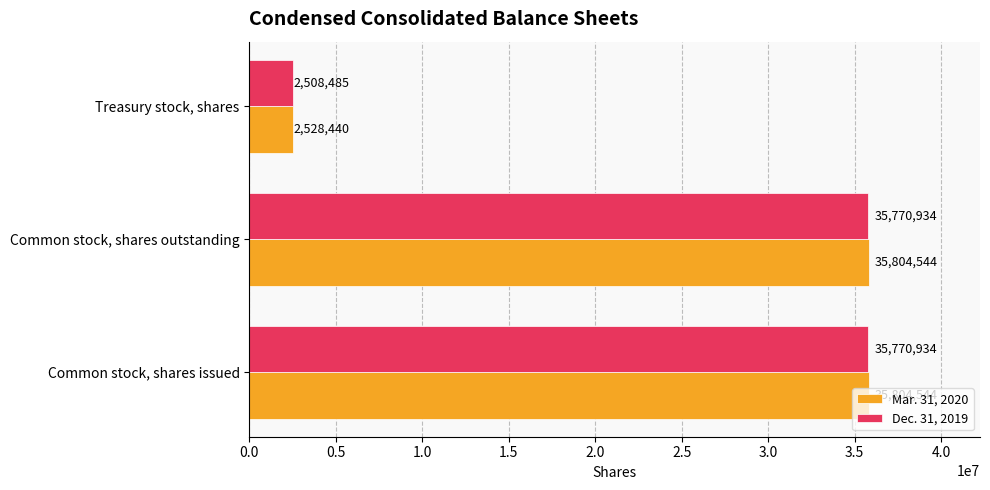

What is the total value across all series at Treasury stock, shares?

5036925